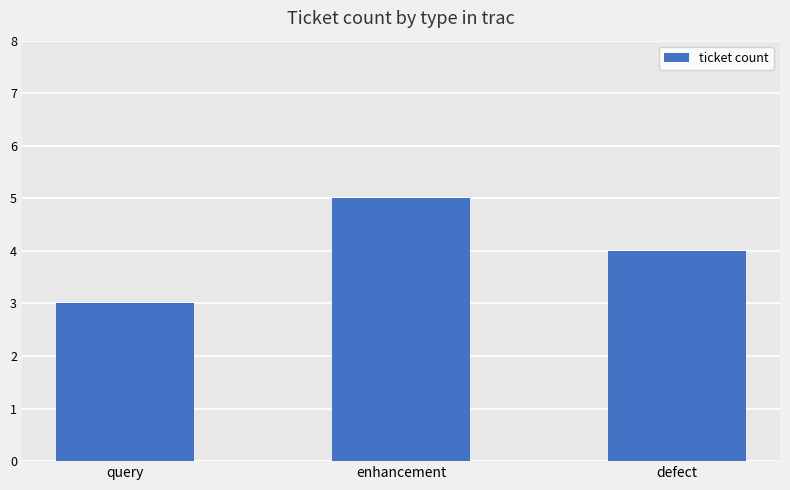

Reading left to right, list all the values displayed in this chart.

query=3	enhancement=5	defect=4